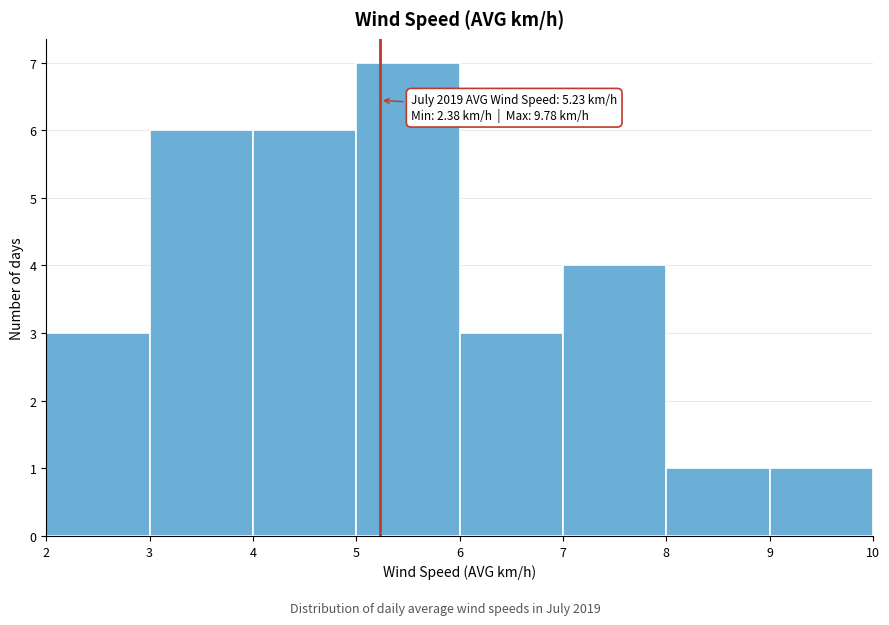

Over which range of the x-axis is the bar tallest?

5 to 6